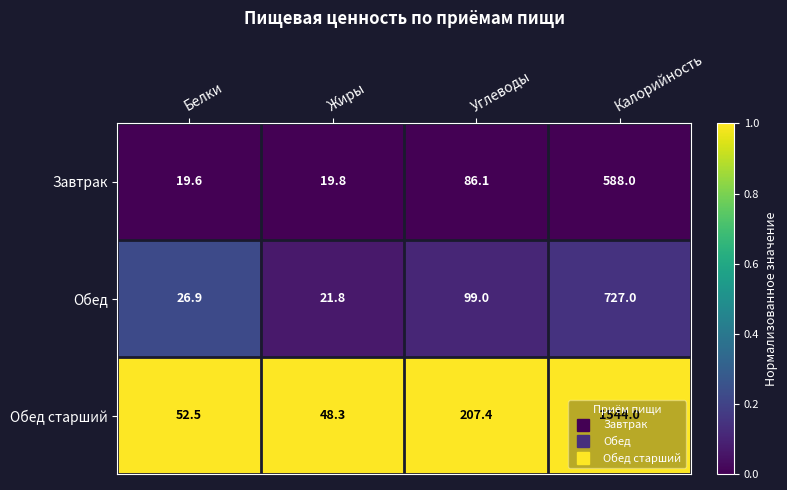

How many data points does each series have?

4